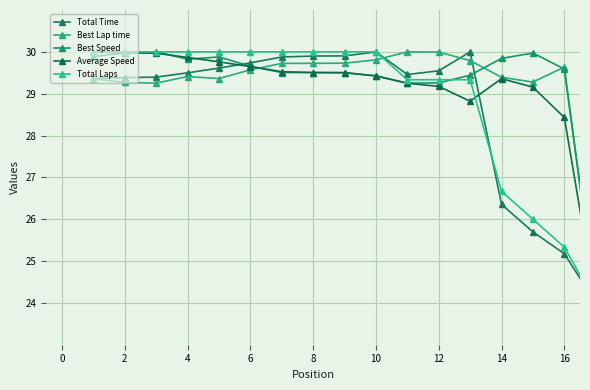

Which series has the largest range (max minus min)?

Total Time